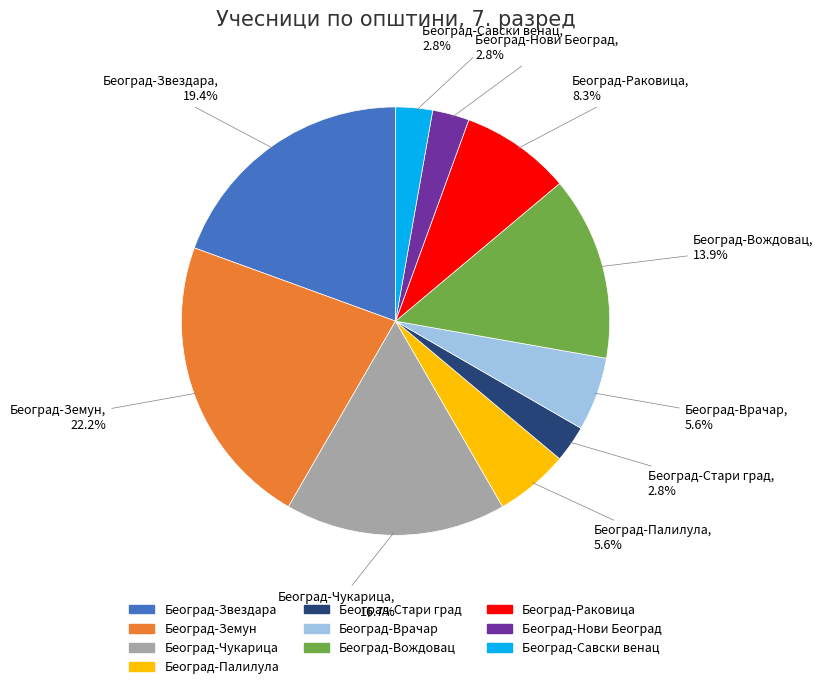

Which has a higher value, Београд-Стари град or Београд-Чукарица?

Београд-Чукарица